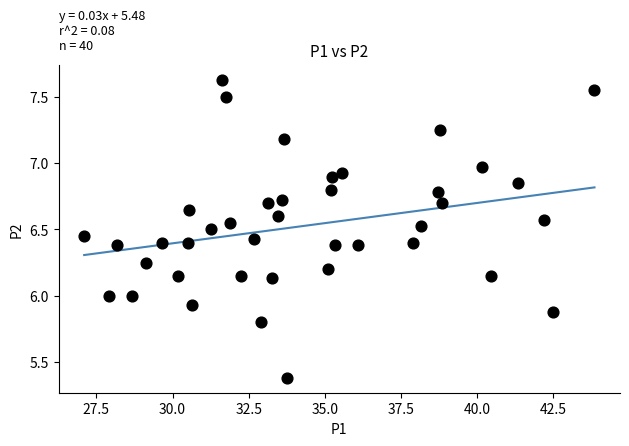

What is the range of X values (max minus min)?

16.8